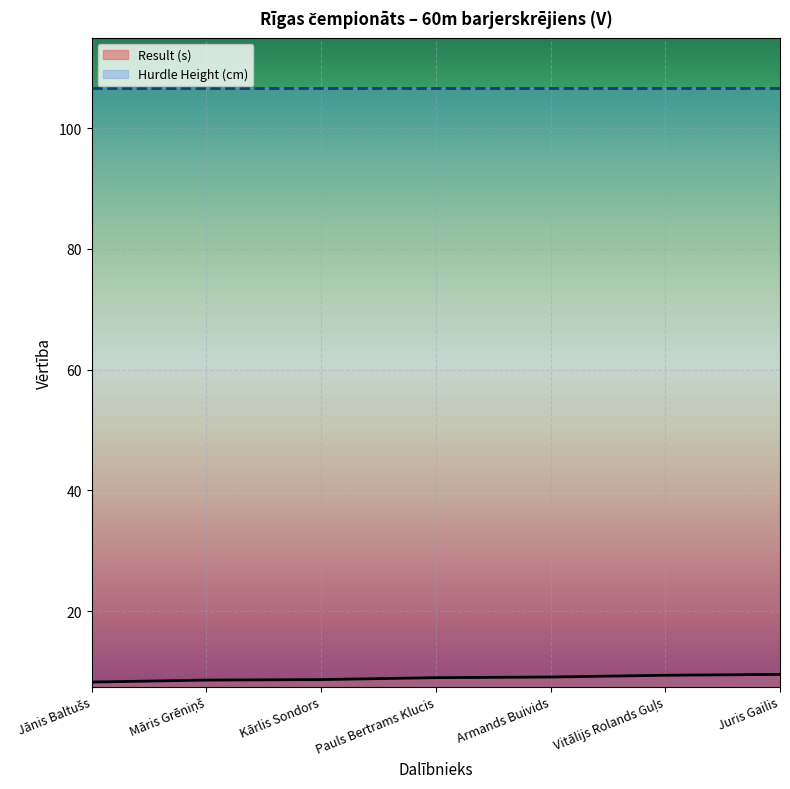

What is the sum of the values at Juris Gailis and Kārlis Sondors?

18.2